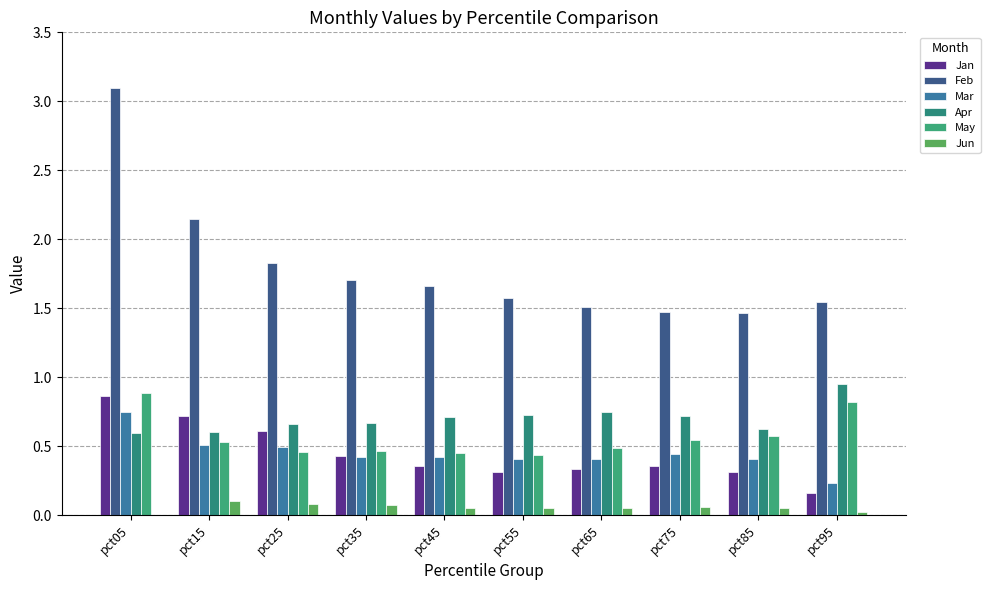

List the labels in order of Apr value, largest first.

pct95, pct65, pct55, pct75, pct45, pct35, pct25, pct85, pct15, pct05